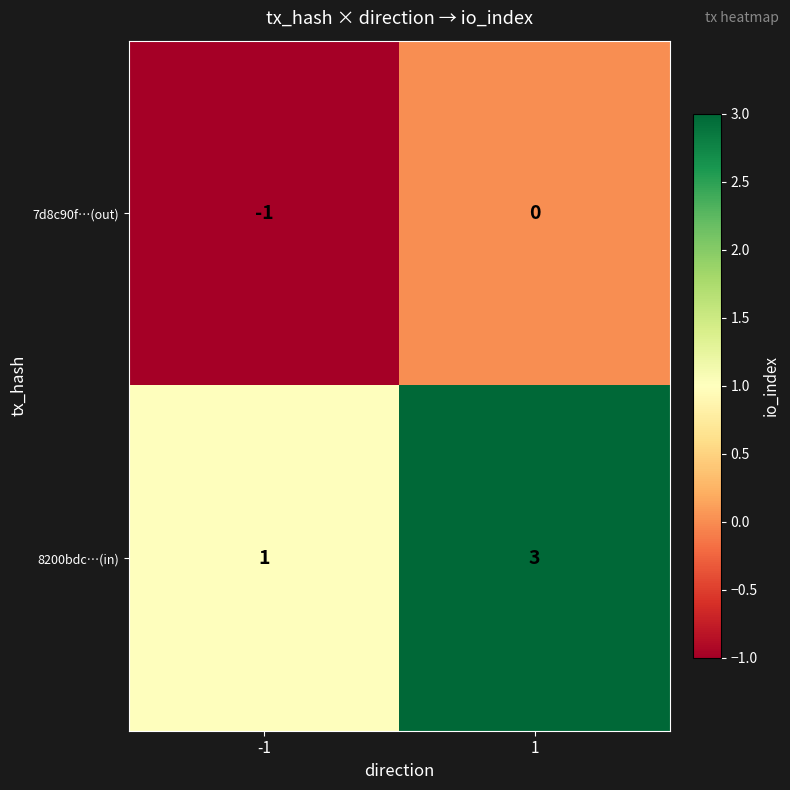

Is it true that 8200bdc…(in) equals 1 at -1?

True